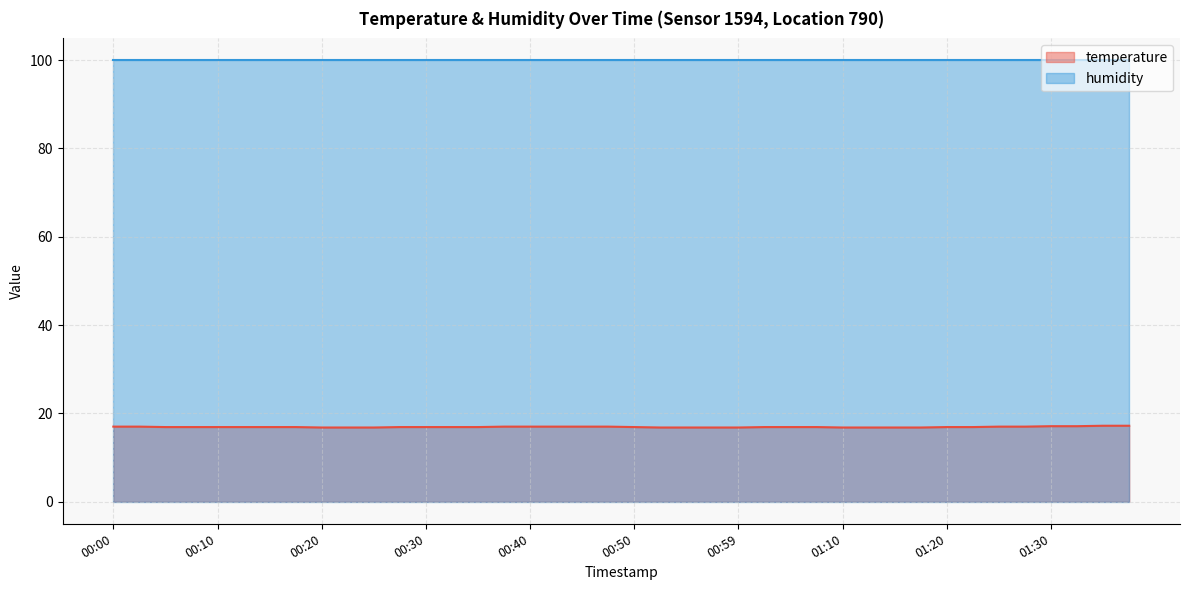

What is the ratio of the value at 01:04 to the value at 00:05?

1.0